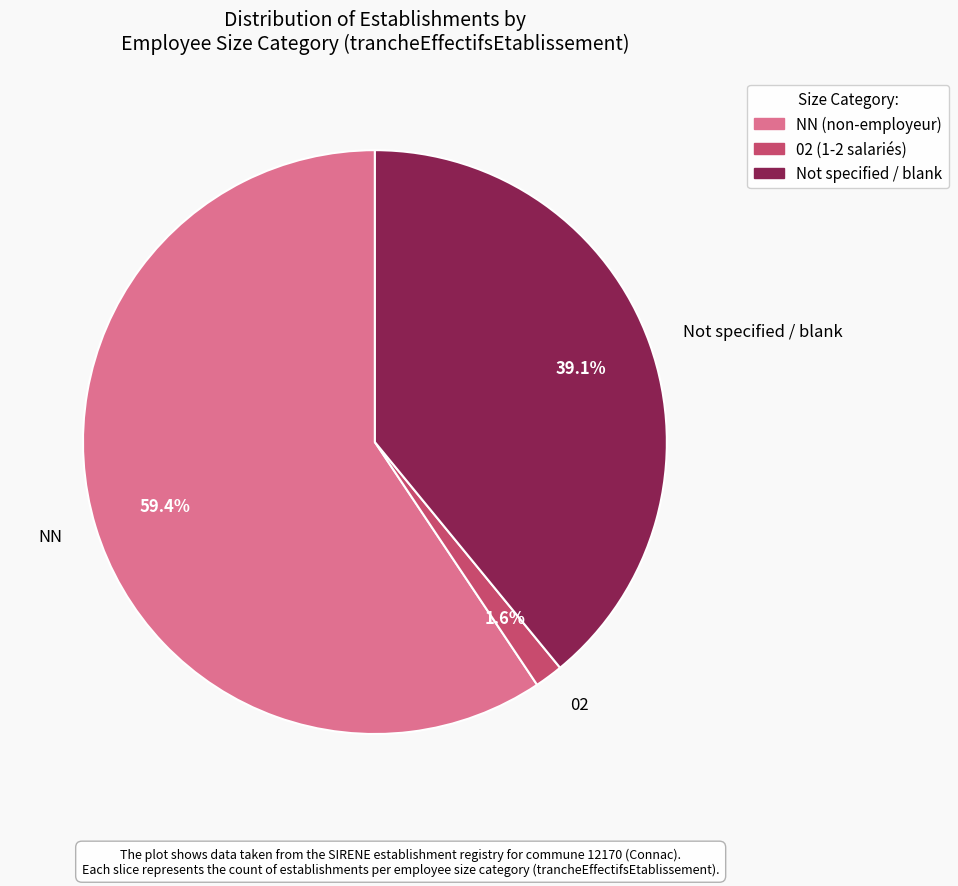

The 02 slice represents 2% of the pie. True or false?

True